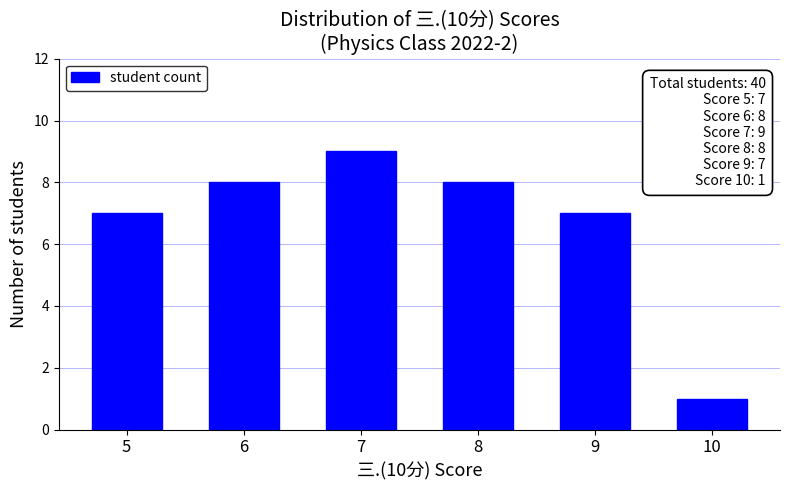

The value at 9 is 10. True or false?

False